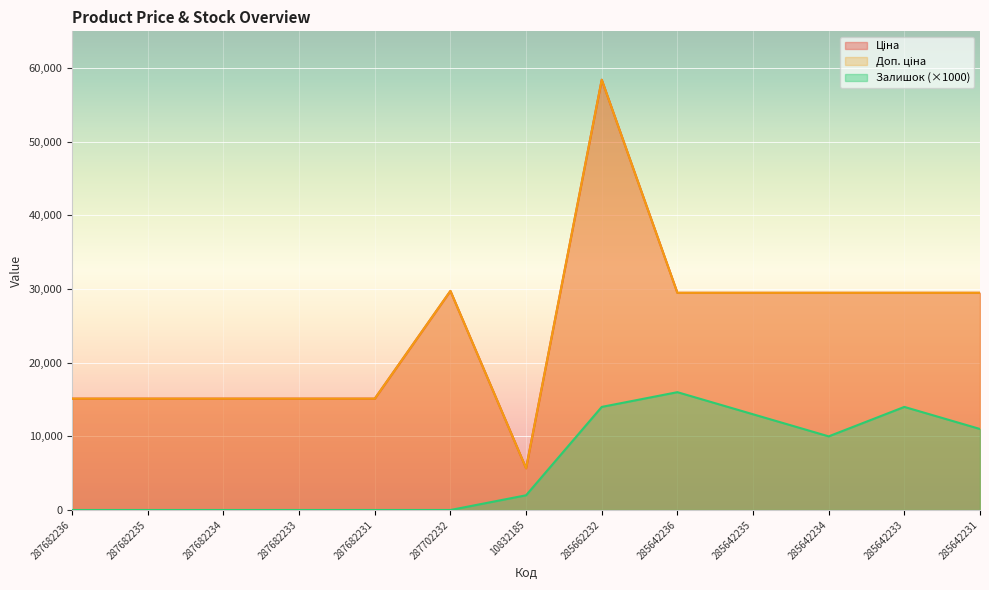

Which series has the widest spread of values?

Ціна